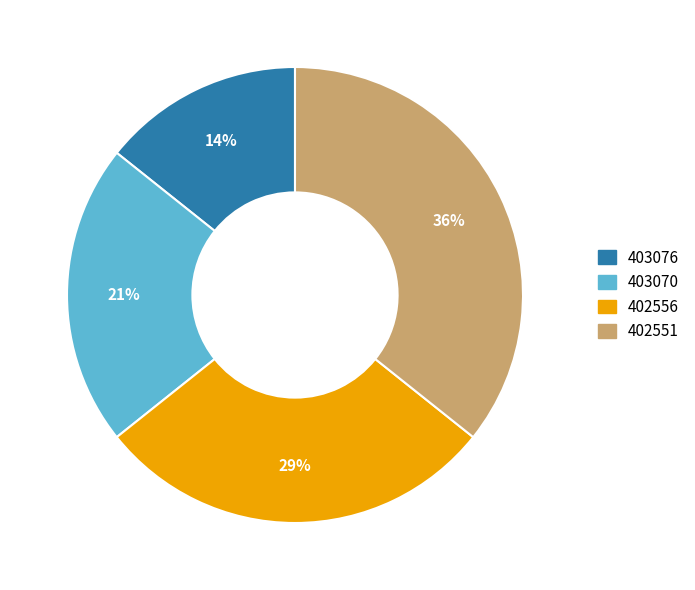

Which slice is the smallest?

403076